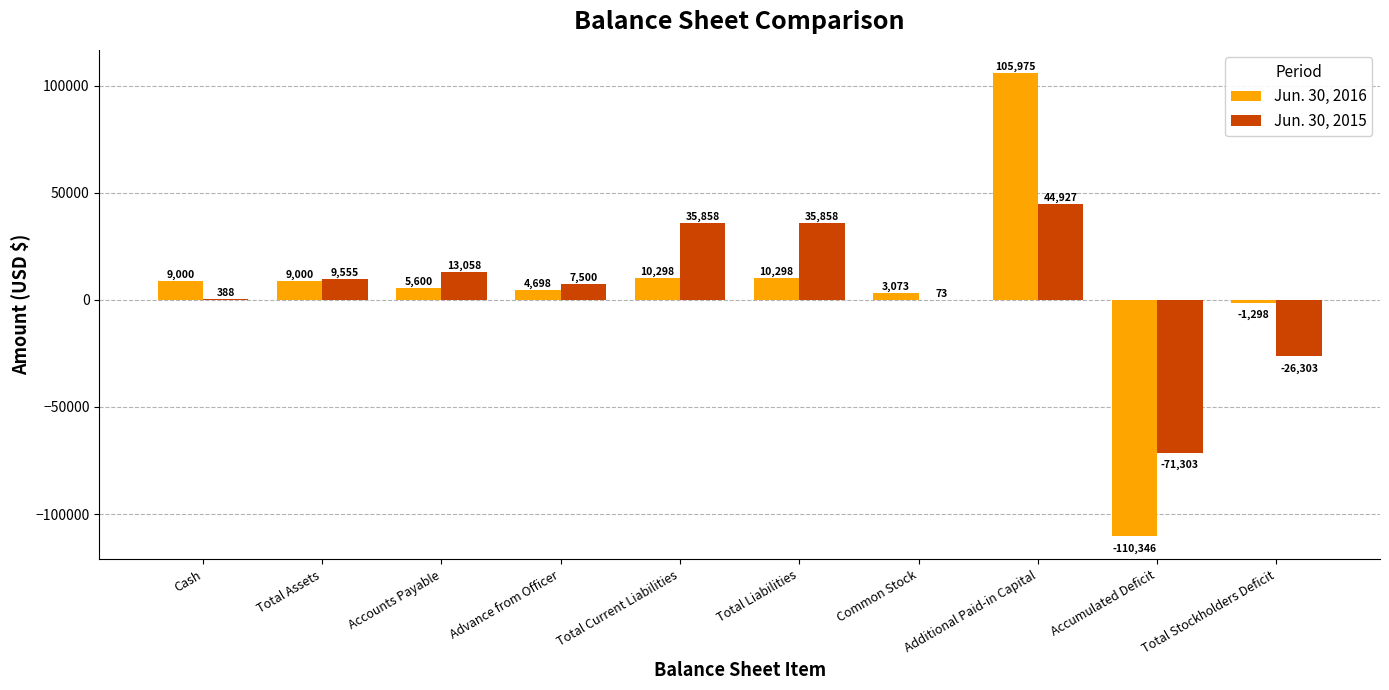

What are all the series names shown in the legend?

Jun. 30, 2016, Jun. 30, 2015